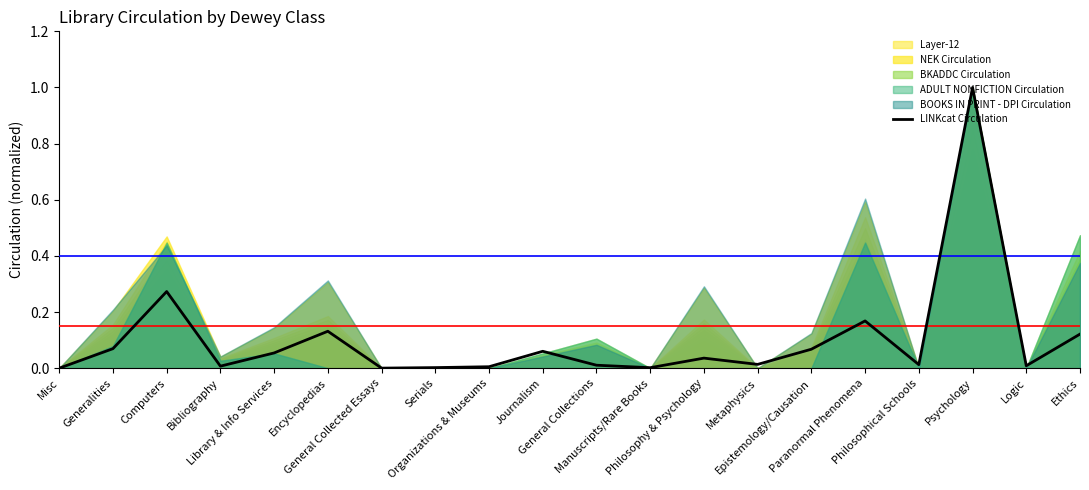

What is the difference between the second highest and second lowest values?

0.3